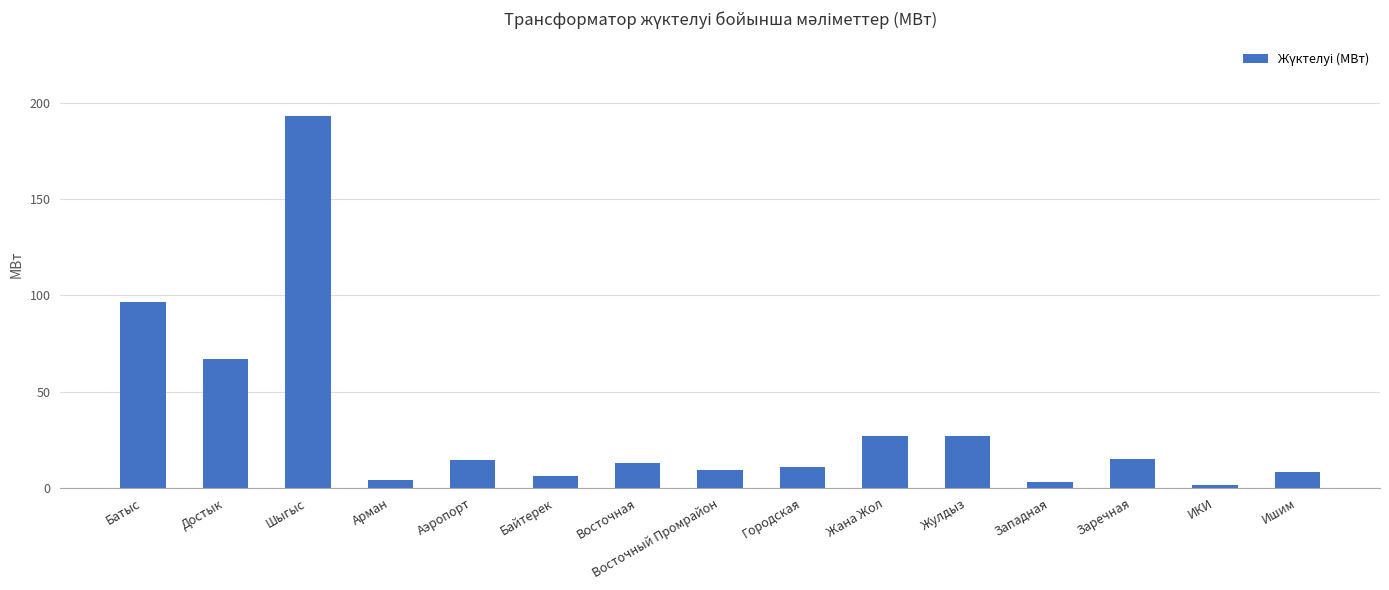

The value at Достык is 66.8. True or false?

True